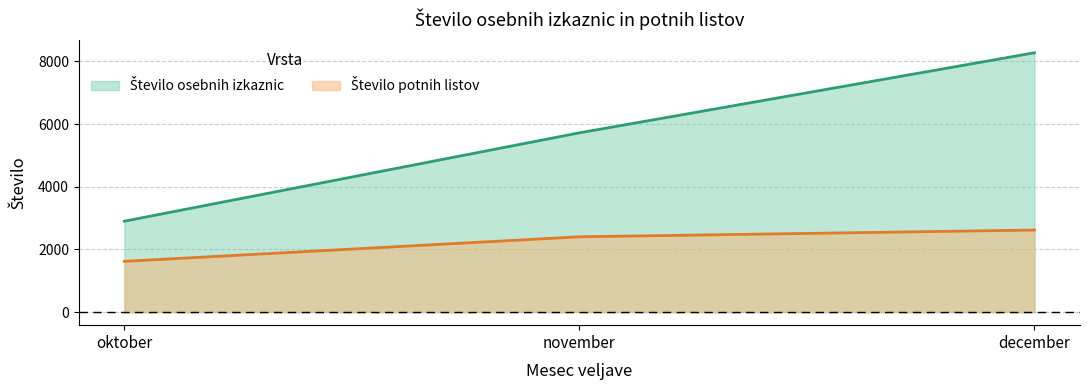

At oktober, list the series in order from largest to smallest.

Število osebnih izkaznic, Število potnih listov